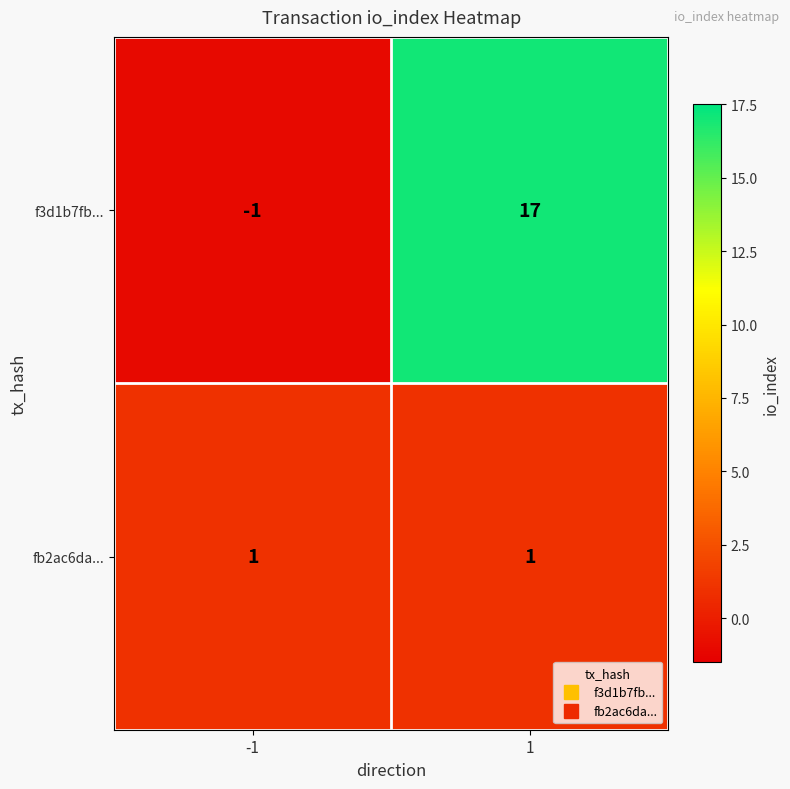

What value does the f3d1b7fb... series have at 1, to the nearest 10?

20